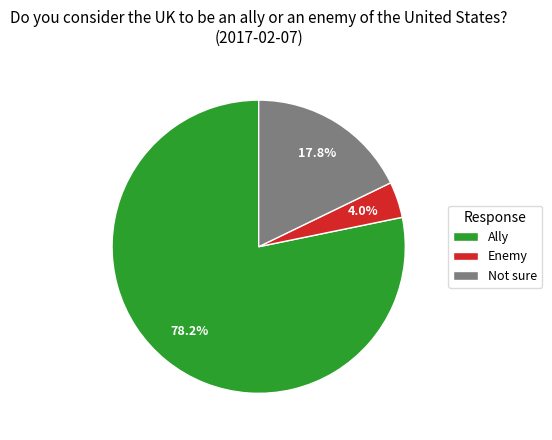

What percentage do Not sure and Ally together represent?

96.0%